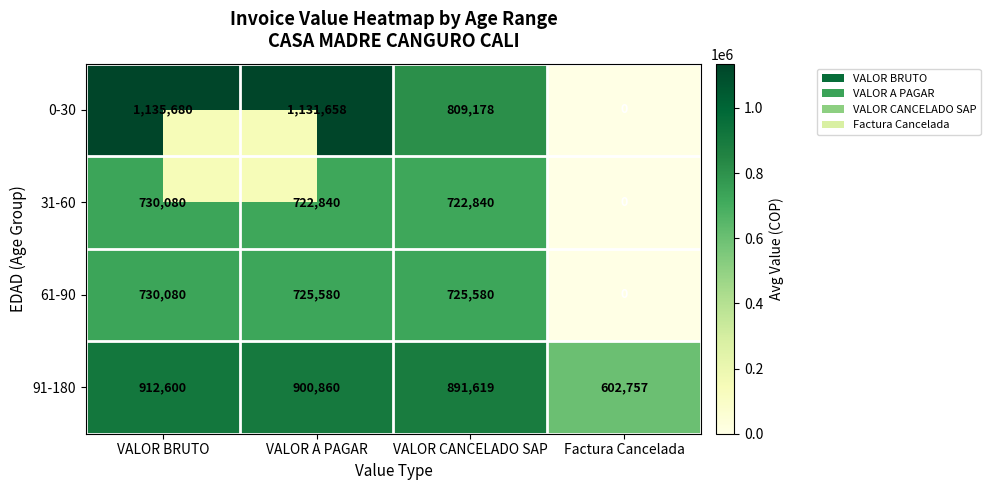

Between VALOR CANCELADO SAP and Factura Cancelada, which series saw the biggest shift?

0-30